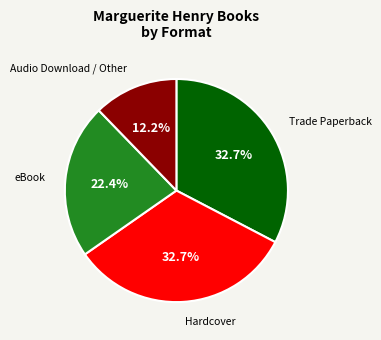

To the nearest percent, what is the difference between the Hardcover and eBook slice percentages?

10%